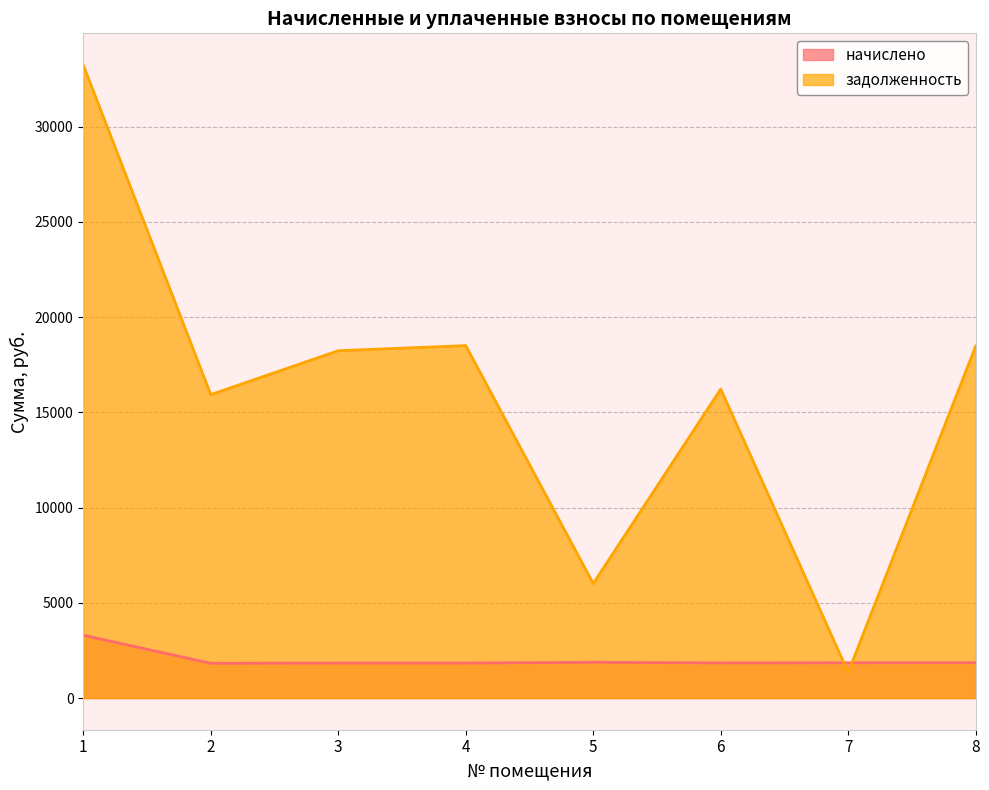

Which series has the widest spread of values?

задолженность